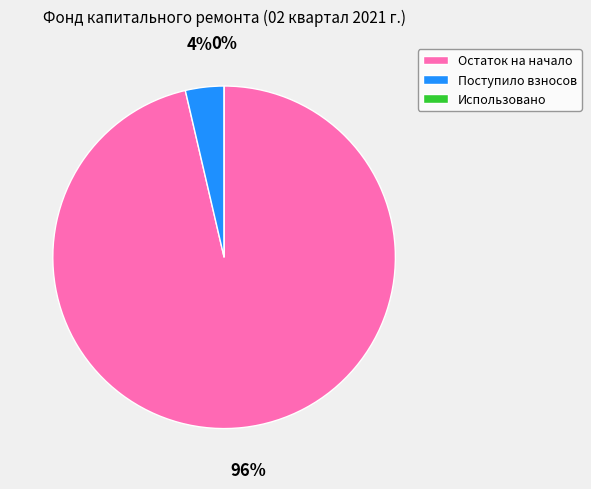

True or false: Использовано accounts for 13% of the total.

False